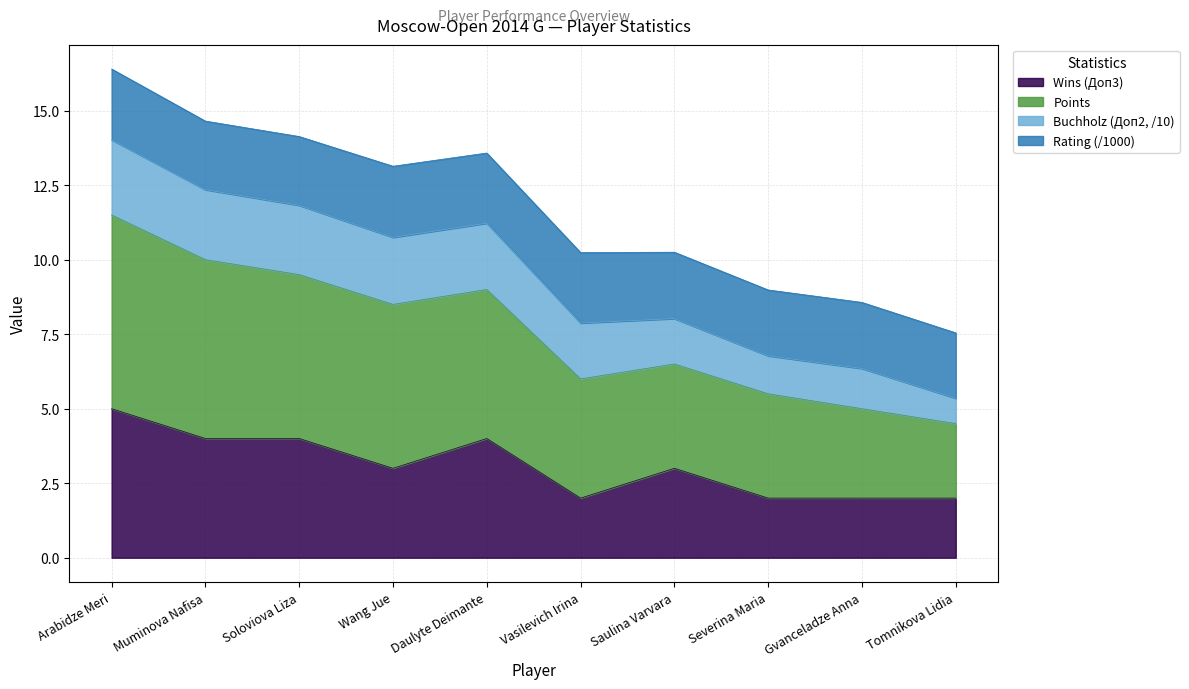

What is the total value across all series at Daulyte Deimante?

13.6